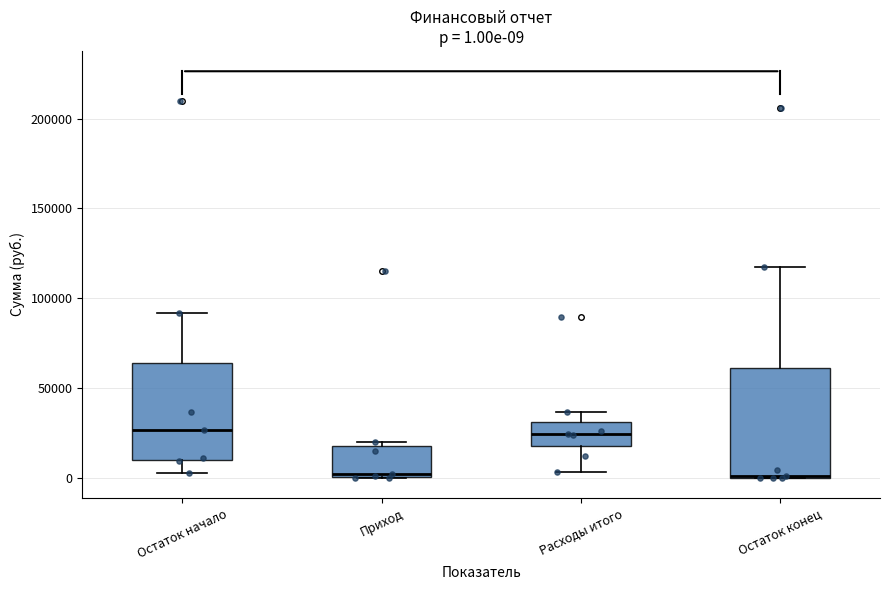

Comparing the boxes themselves (not the whiskers), which one is the tallest?

Остаток конец